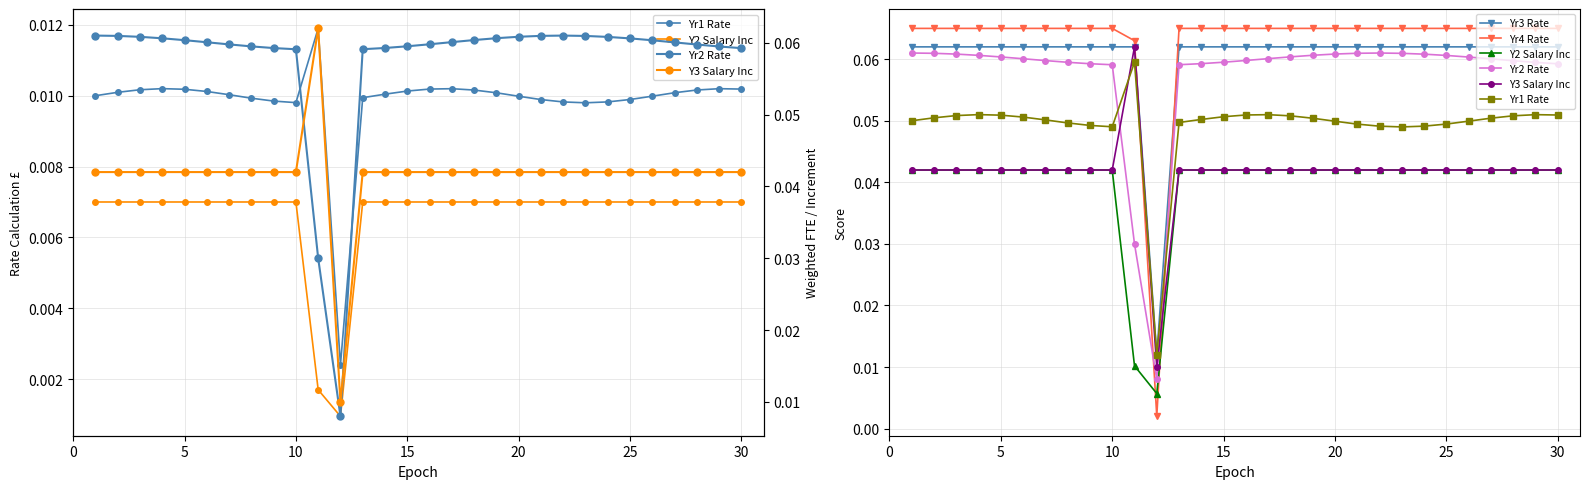

What is the sum of all Yr2 Rate values?

1.7